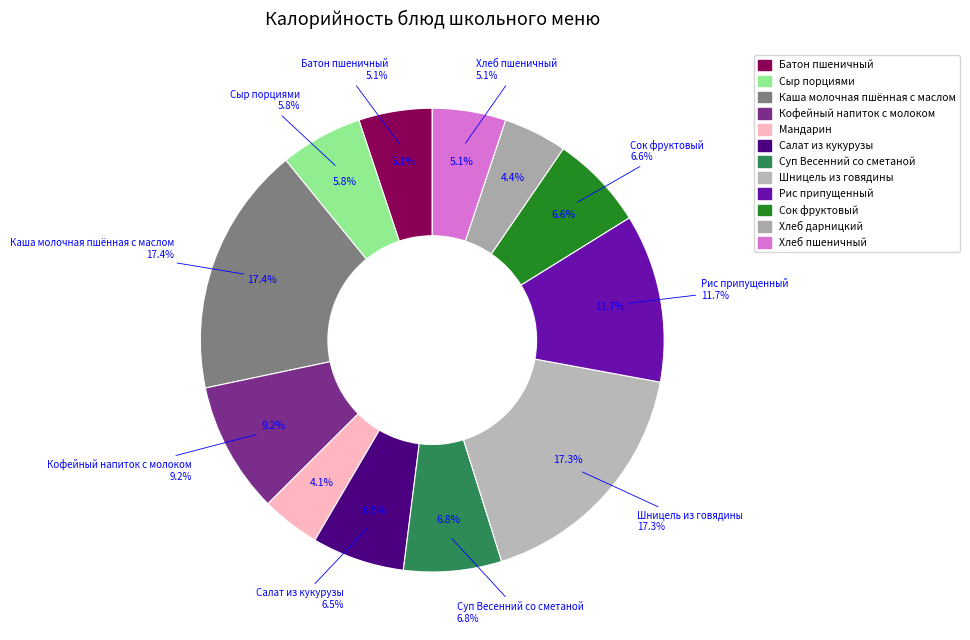

Is the sum of Салат из кукурузы and Хлеб пшеничный greater than half?

No